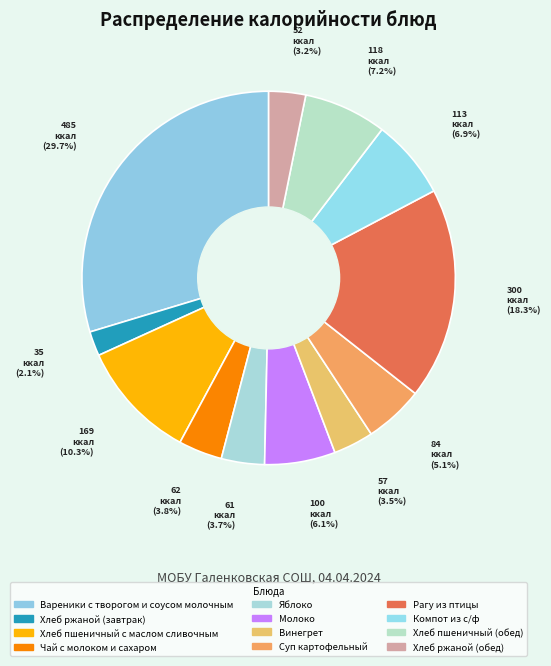

To the nearest percent, what is the difference between the largest and smallest slice percentages?

28%